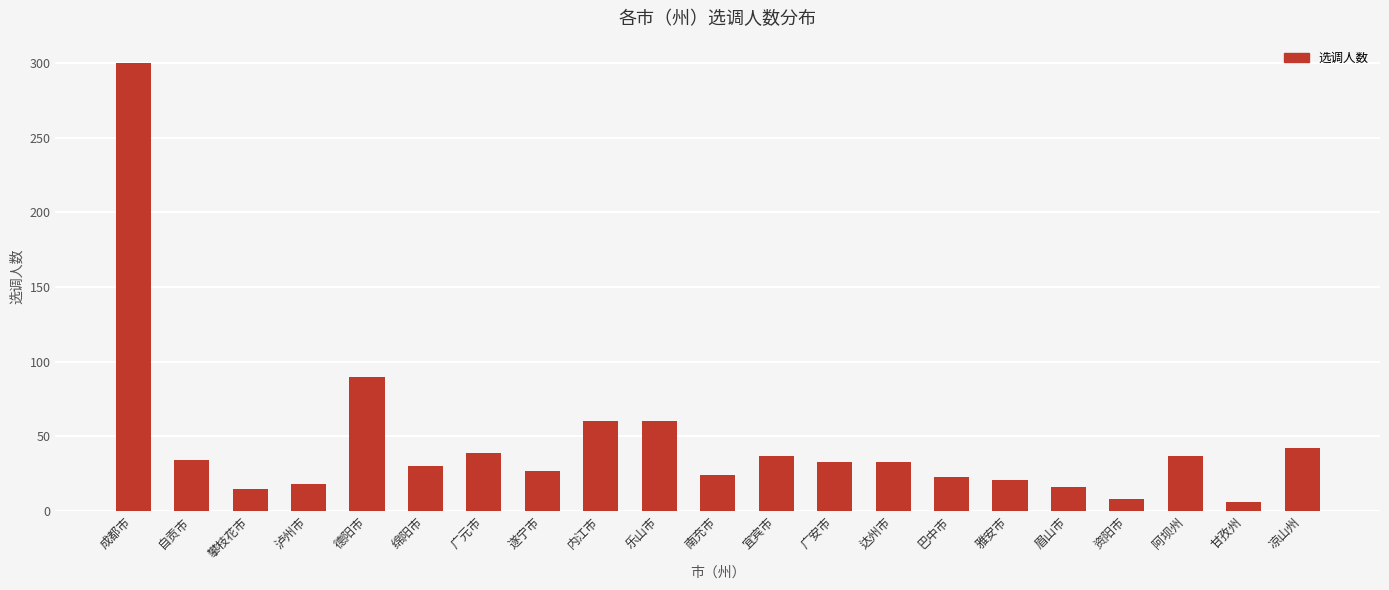

Where does the data first go above 33?

成都市